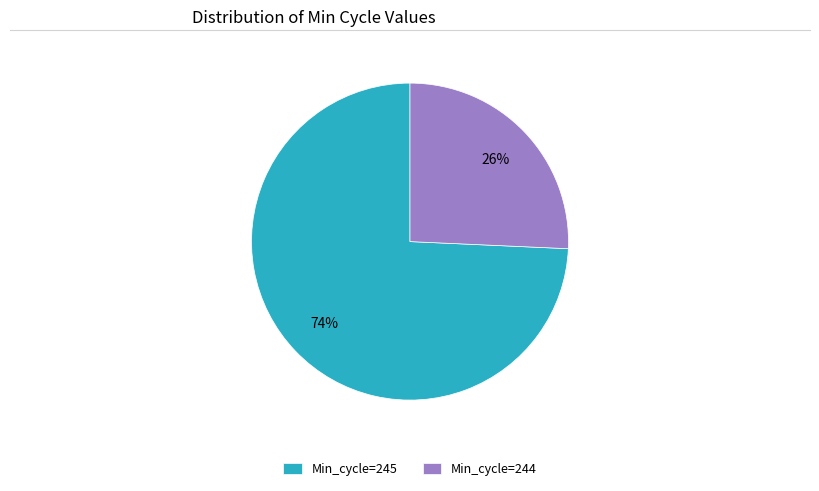

Combined, do Min_cycle=244 and Min_cycle=245 account for over 50%?

Yes